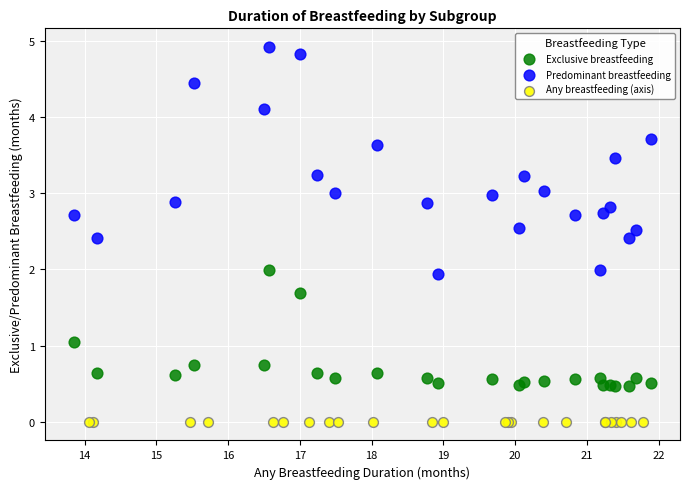

Which series contains the highest Y value?

Predominant breastfeeding